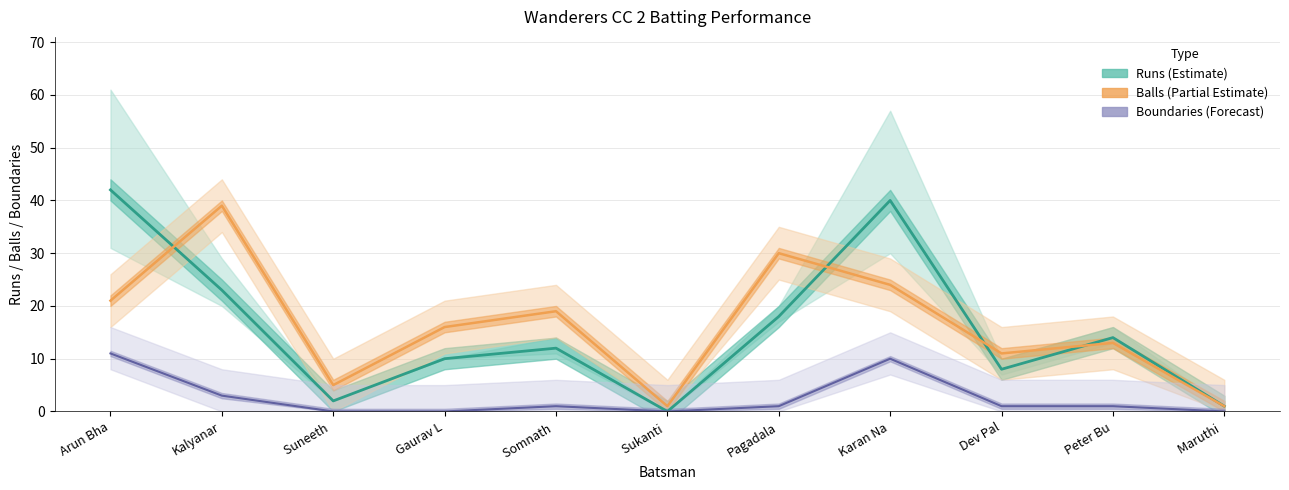

Reading left to right, extract all data points from this chart.

Runs: Arun Bha=42	Kalyanar=23	Suneeth =2	Gaurav L=10	Somnath =12	Sukanti =0	Pagadala=18	Karan Na=40	Dev Pal=8	Peter Bu=14	Maruthi =1
Balls: Arun Bha=21	Kalyanar=39	Suneeth =5	Gaurav L=16	Somnath =19	Sukanti =1	Pagadala=30	Karan Na=24	Dev Pal=11	Peter Bu=13	Maruthi =1
Boundaries: Arun Bha=11	Kalyanar=3	Suneeth =0	Gaurav L=0	Somnath =1	Sukanti =0	Pagadala=1	Karan Na=10	Dev Pal=1	Peter Bu=1	Maruthi =0